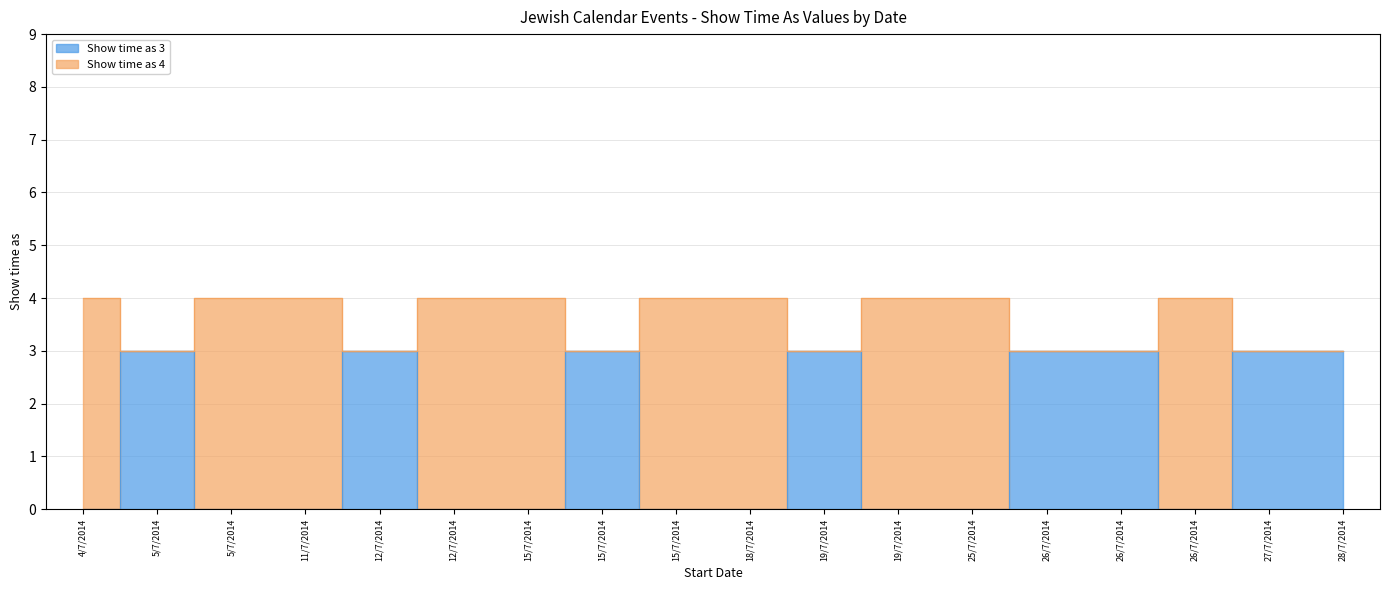

In Show time as 4, how many points are higher than both neighbors (excluding endpoints)?

1